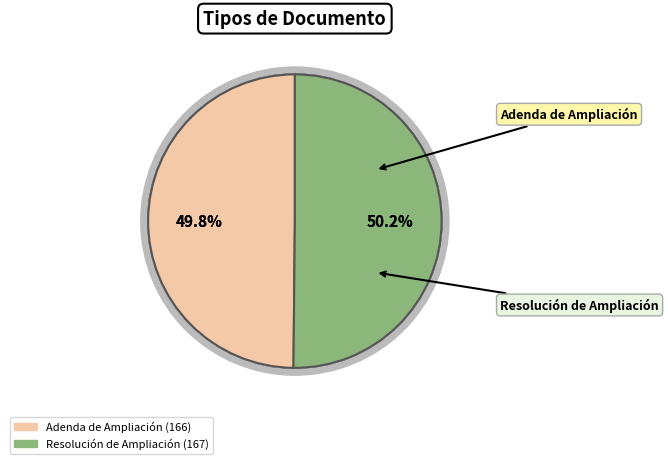

Which category has the smallest portion of the pie?

Adenda de Ampliación